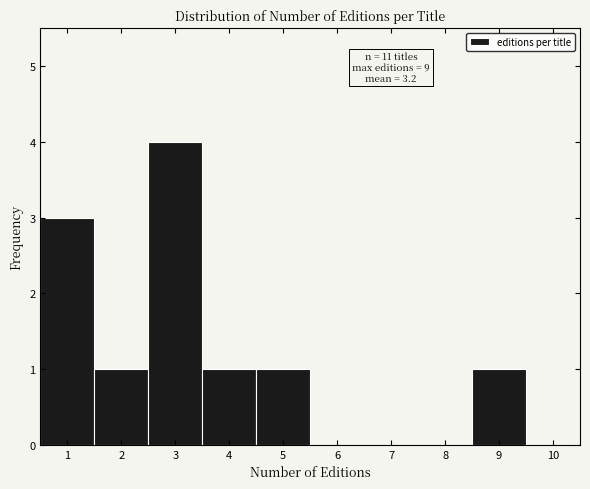

Over which range of the x-axis is the bar tallest?

2.5 to 3.5